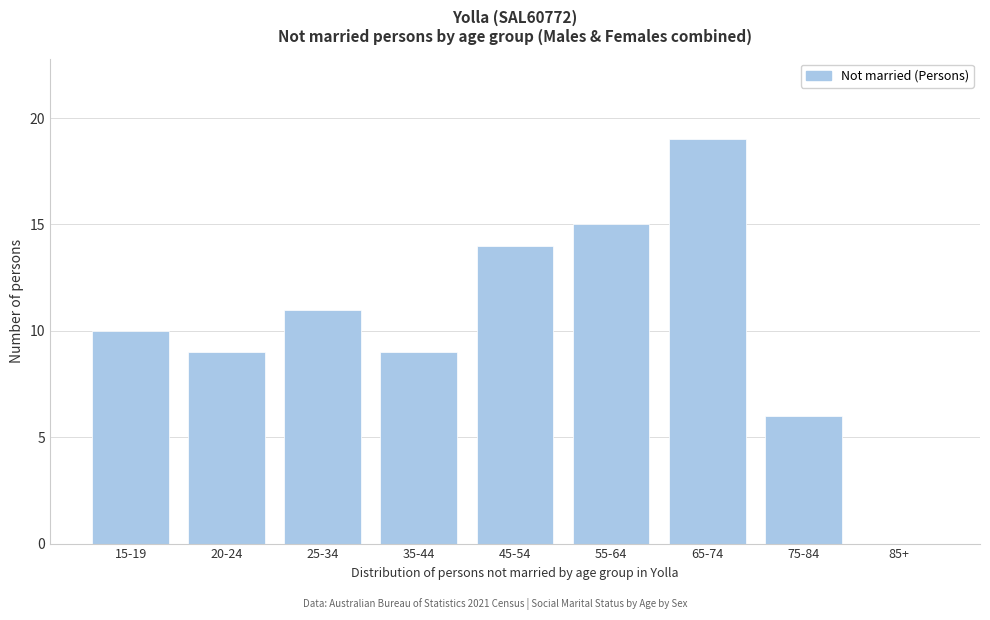

Reading left to right, what are all the values shown in this chart?

15-19=10	20-24=9	25-34=11	35-44=9	45-54=14	55-64=15	65-74=19	75-84=6	85+=0